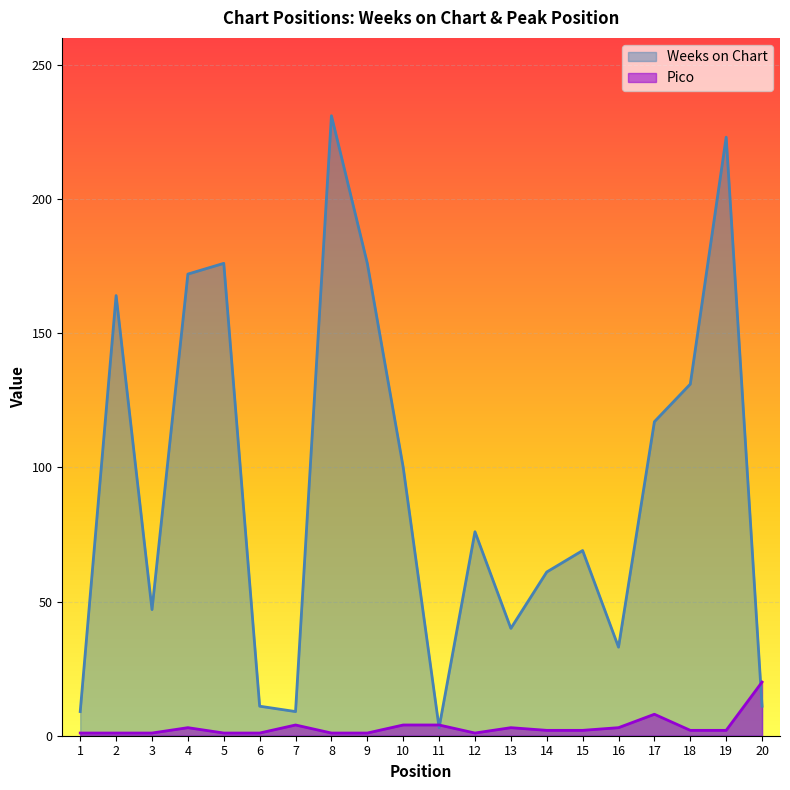

What is the value of the Weeks on Chart point at the 17th from the left?

117